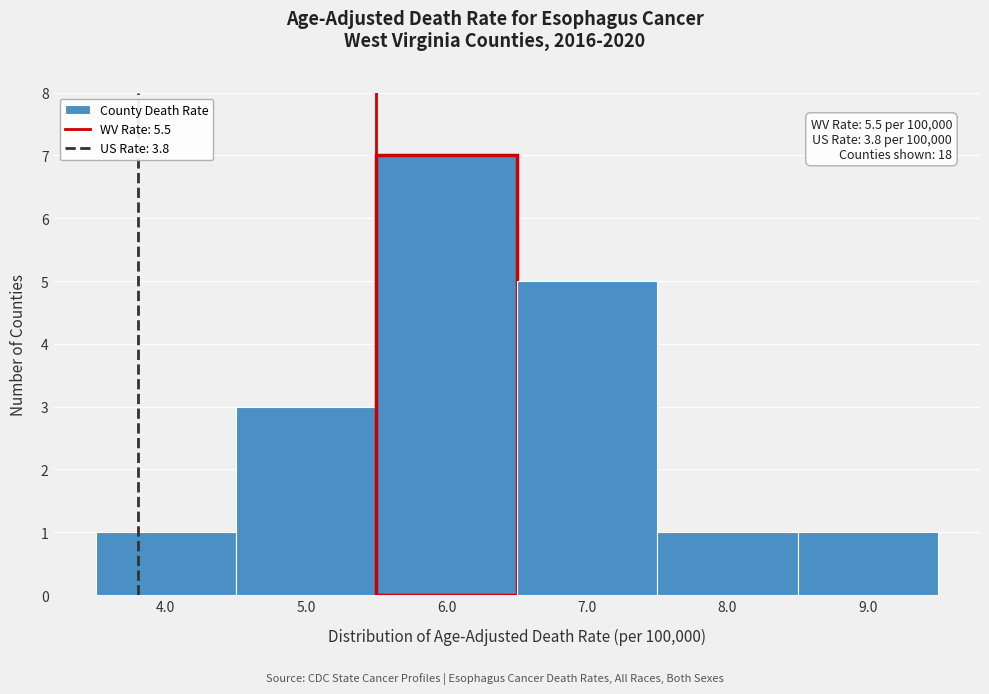

Which range on the x-axis has the tallest bar?

5.5 to 6.5